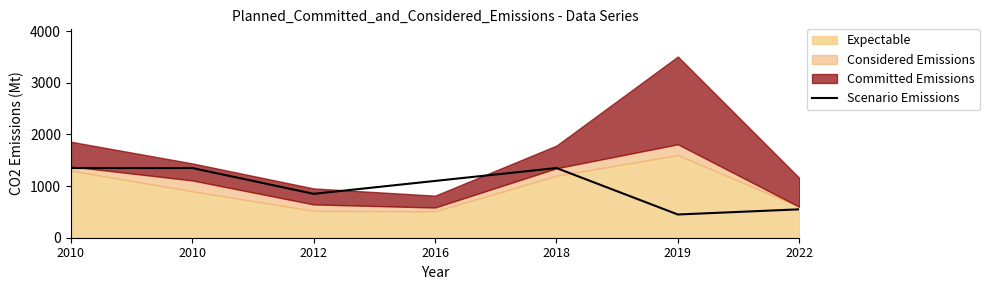

Between 2016 and 2012, which is larger?

2016